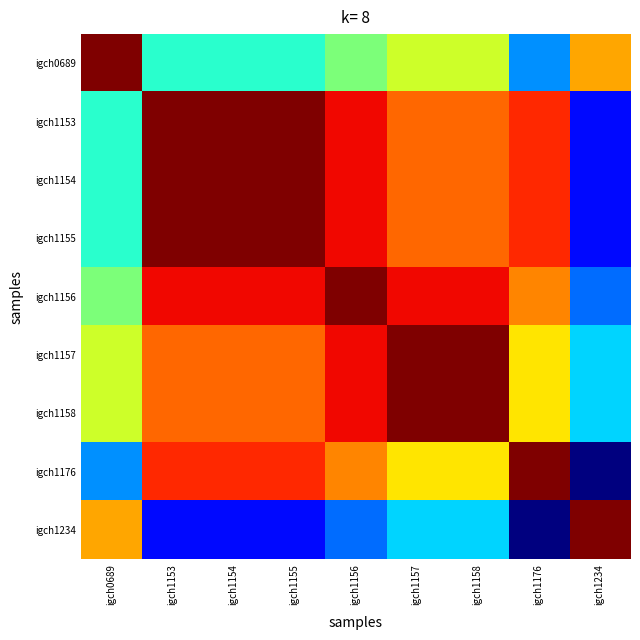

List the series in order of their peak value, lowest first.

igch0689, igch1153, igch1154, igch1155, igch1156, igch1157, igch1158, igch1176, igch1234